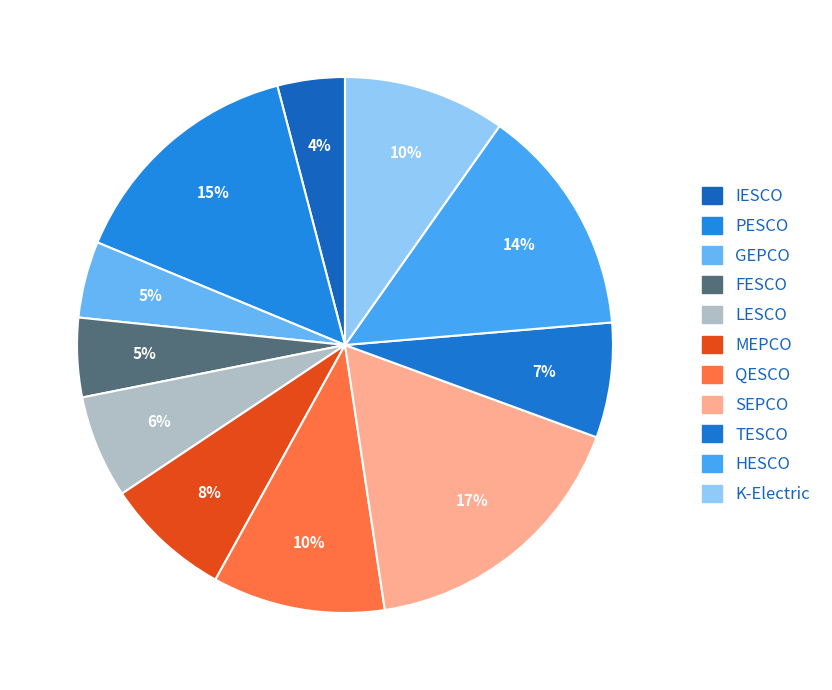

How many segments does this pie chart have?

11